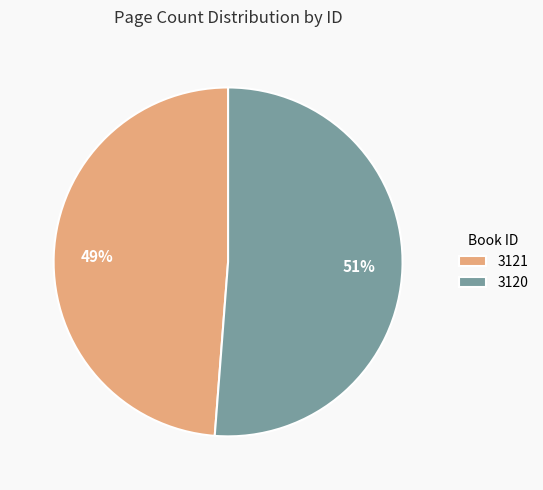

Which slice is the largest?

3120